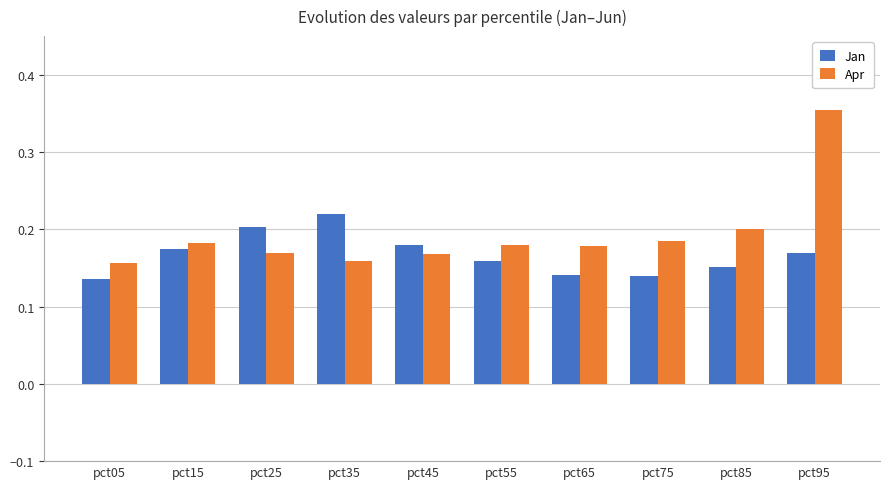

Which series has the largest total across all categories?

Apr